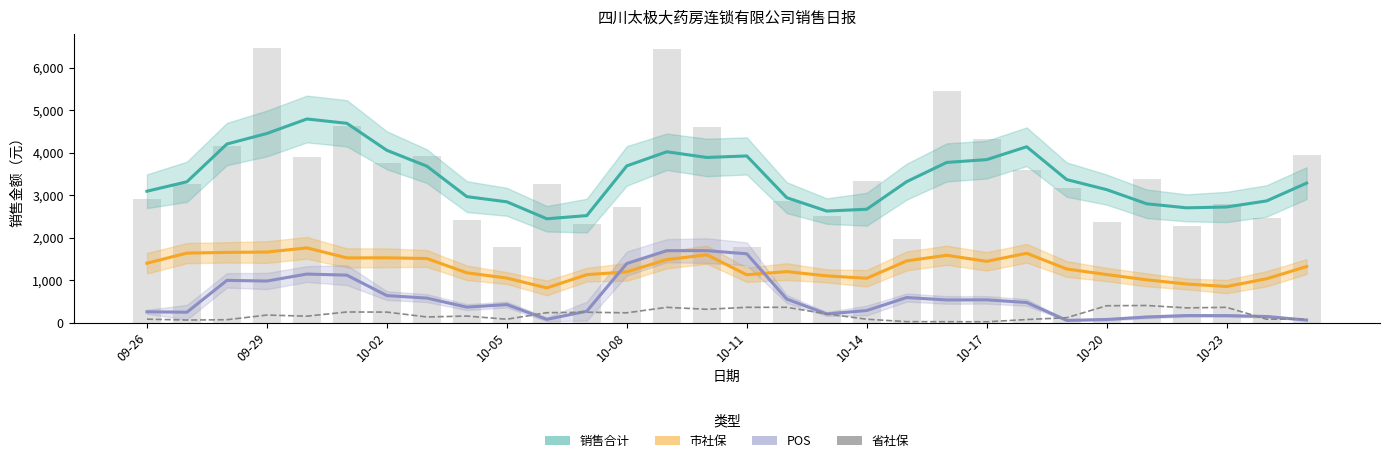

How many values in the POS series exceed 475?

15